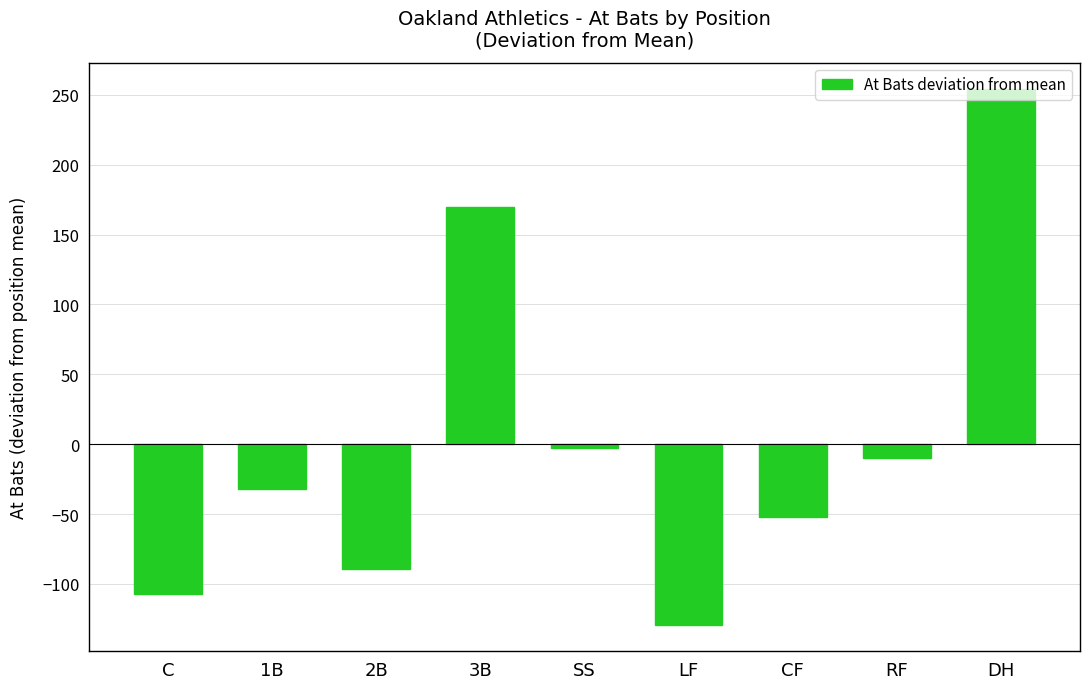

How many values are below -31?

5